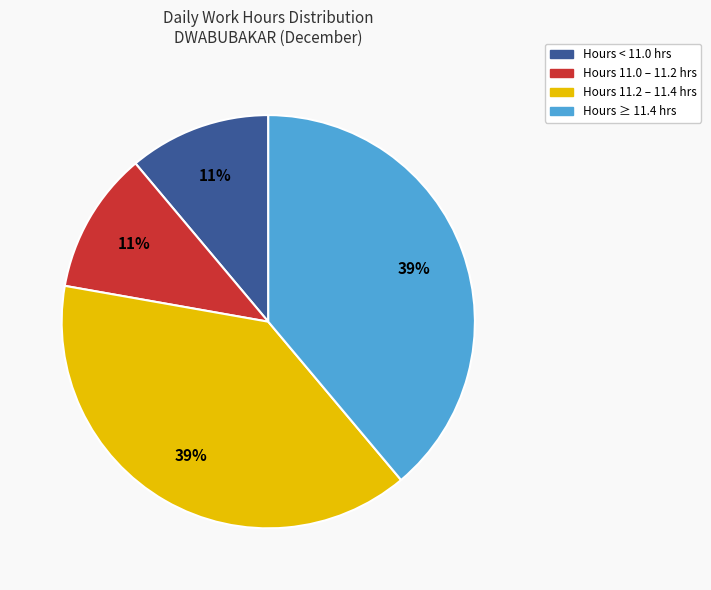

Is there a majority slice in this chart?

No